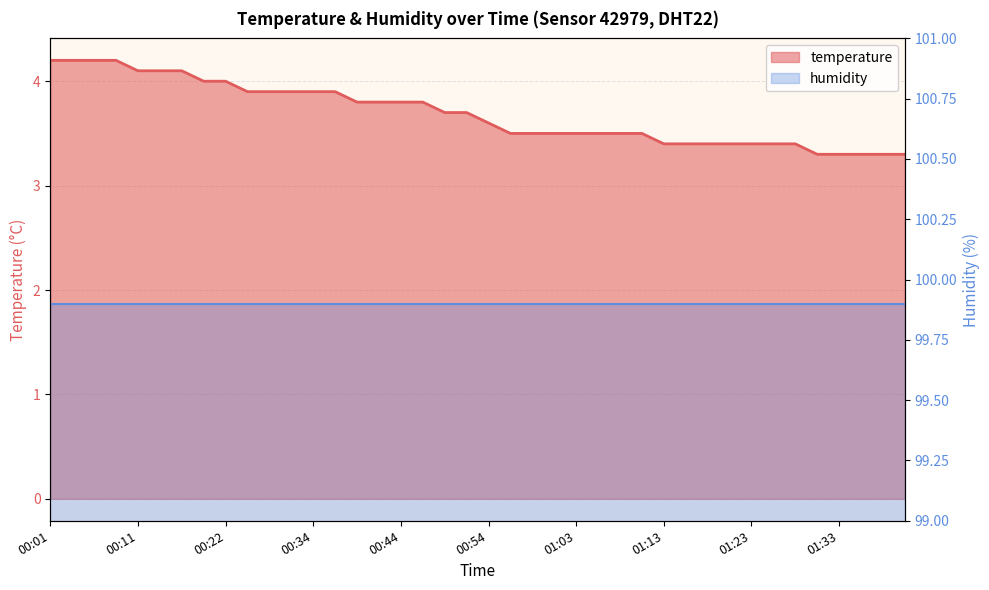

What is the maximum value shown in the chart?

4.2